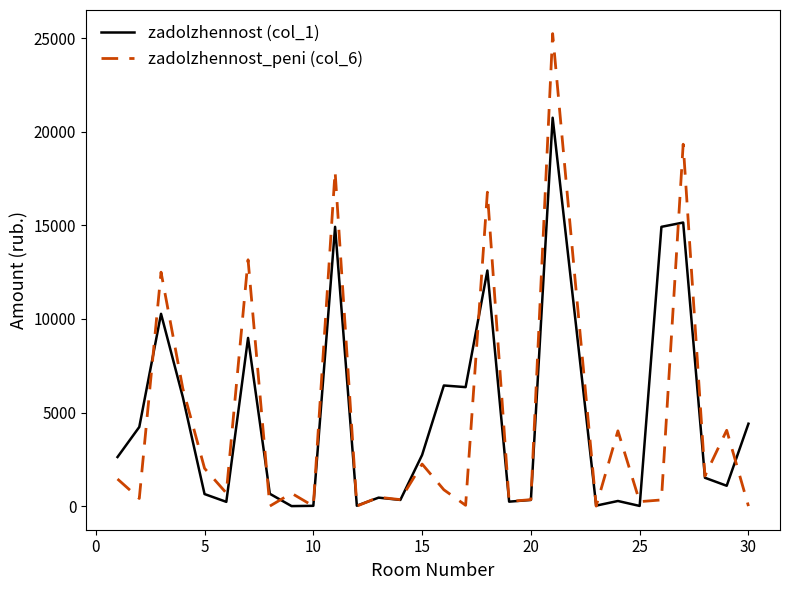

In zadolzhennost (col_1), how many points are higher than both neighbors (excluding endpoints)?

9